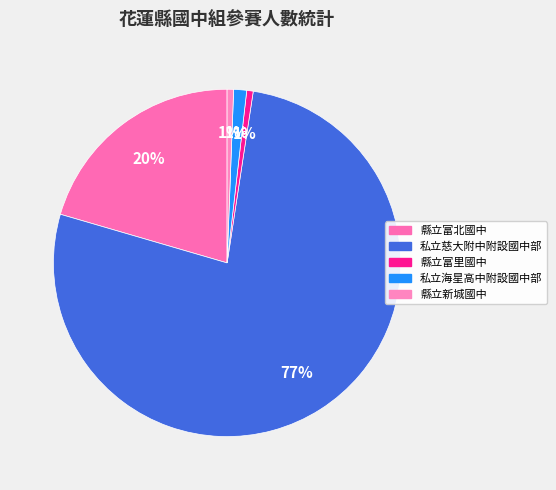

What is the majority slice?

私立慈大附中附設國中部